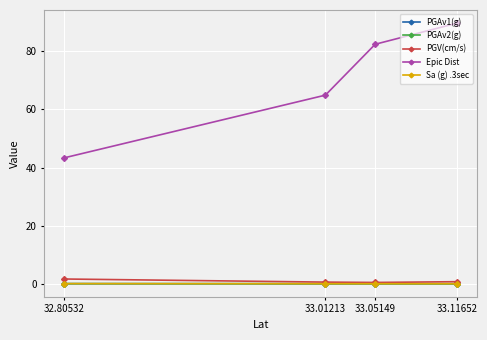

List the series in order of their peak value, highest first.

Epic Dist, PGV(cm/s), Sa (g) .3sec, PGAv1(g), PGAv2(g)